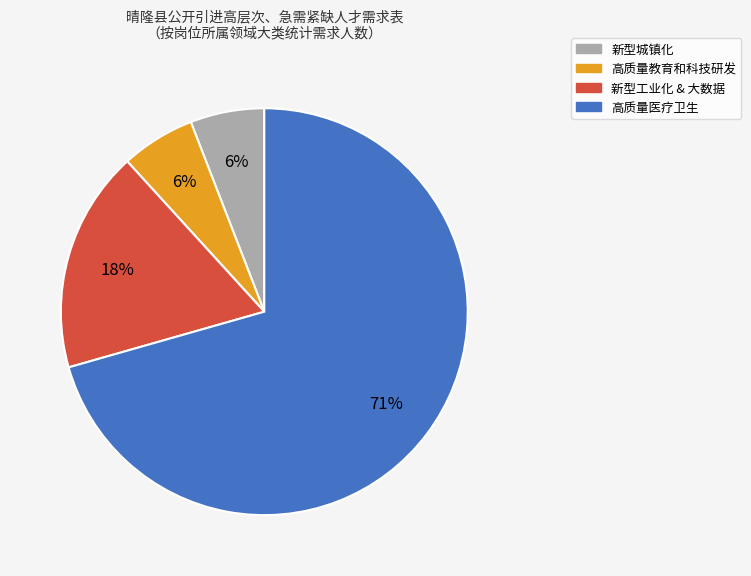

Is there any slice that represents more than half of the pie?

Yes